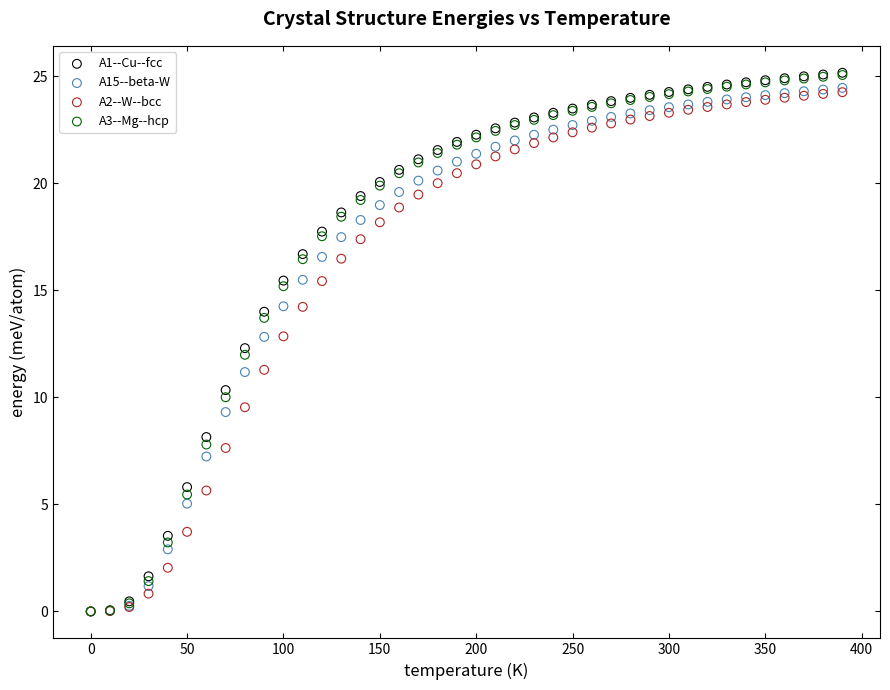

What are all the series names shown in the legend?

A1--Cu--fcc, A15--beta-W, A2--W--bcc, A3--Mg--hcp